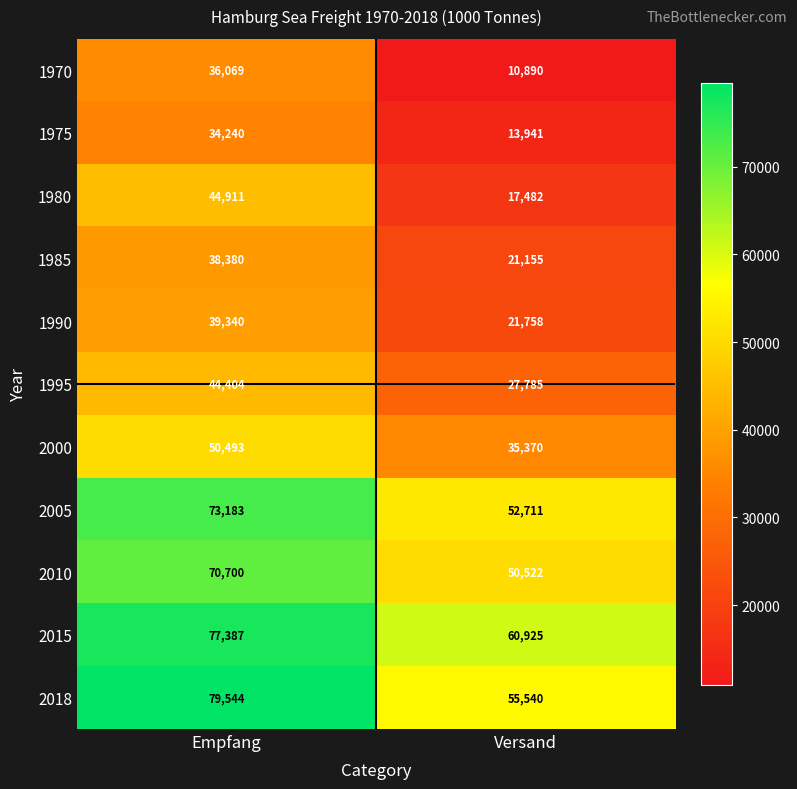

The 2000 series shows 60739 at Versand. True or false?

False